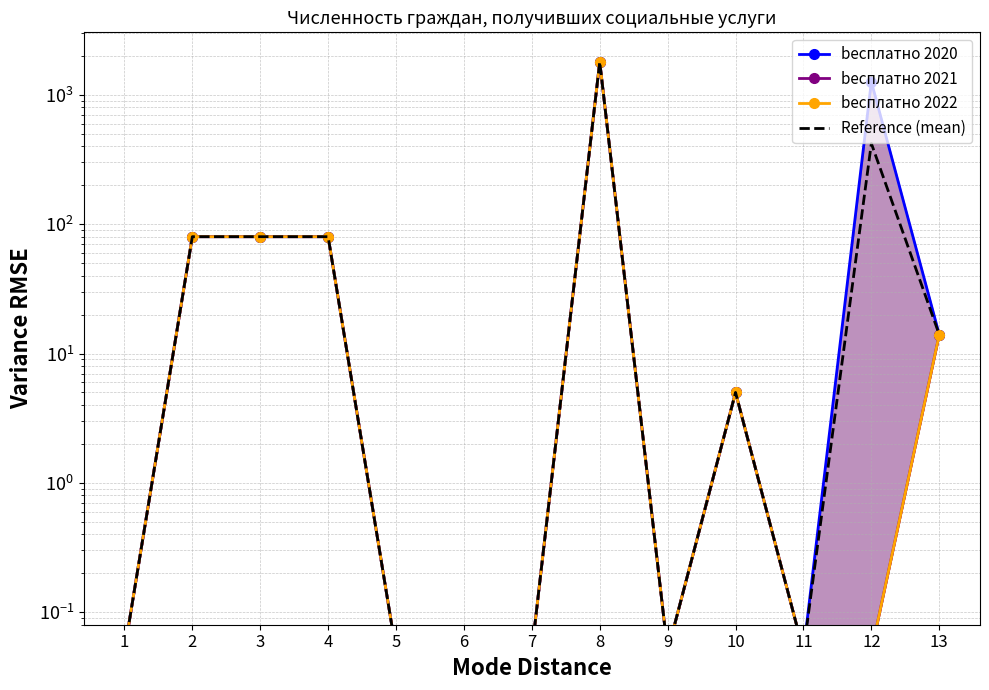

True or false: bесплатно 2021 has a value of 0.0 at 7.

False